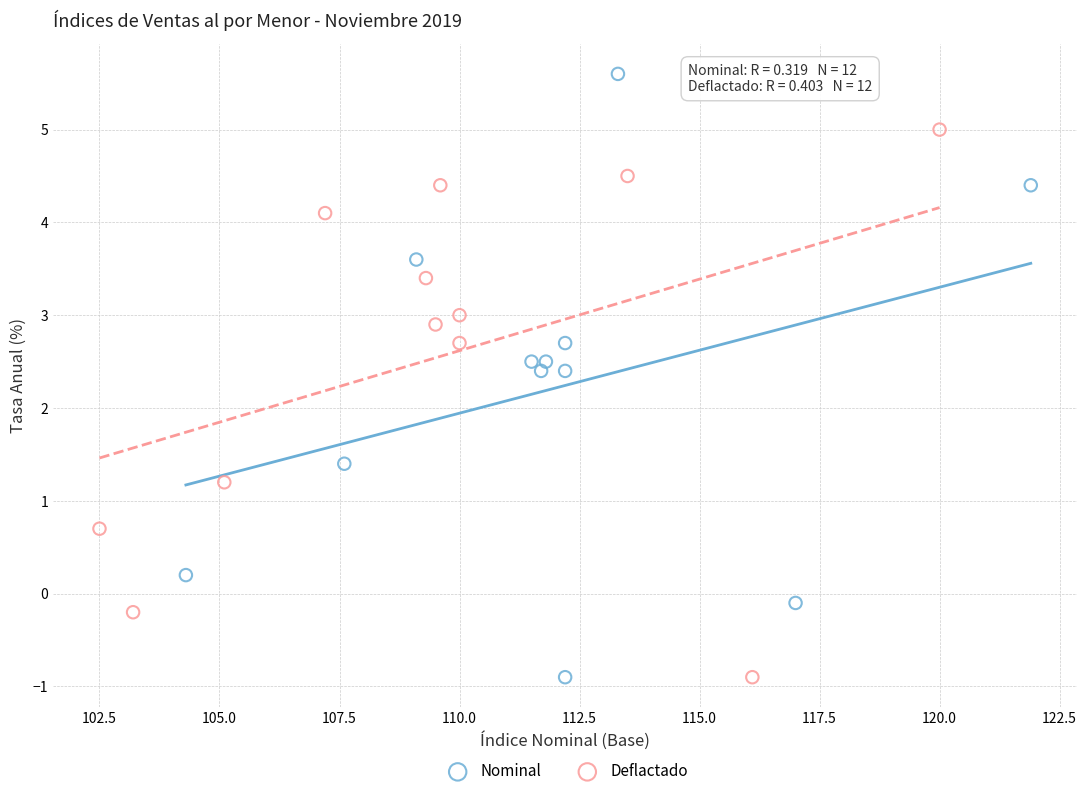

Which series reaches the maximum Y coordinate?

Nominal